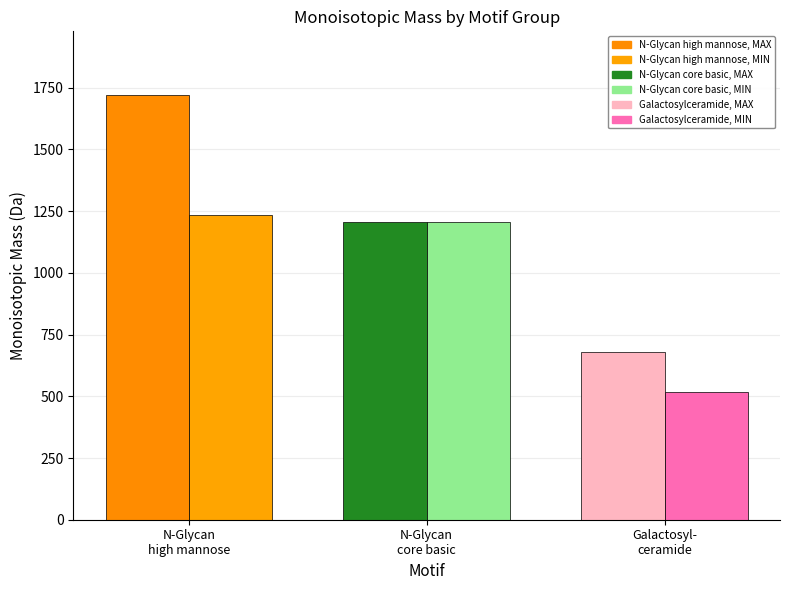

How many series are shown in this chart?

2